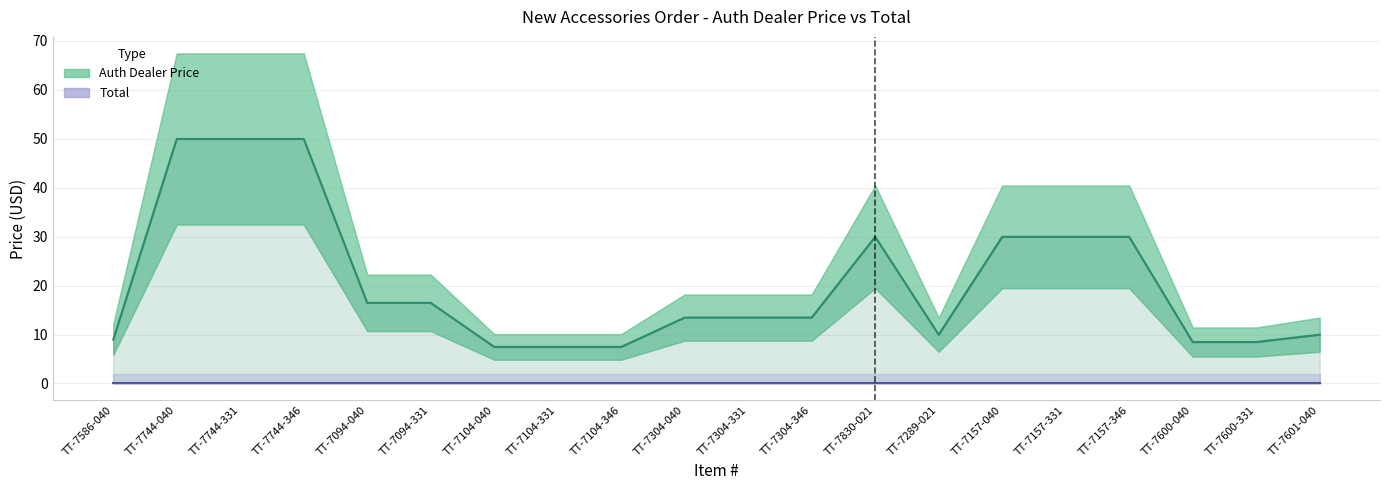

What is the minimum value shown in the chart?

7.5